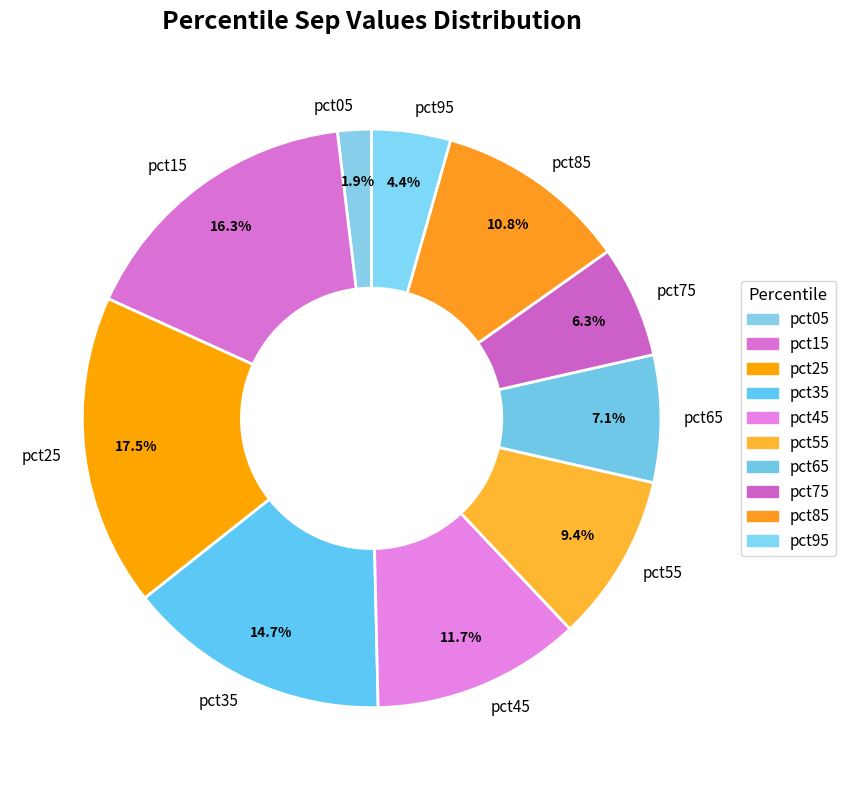

What is the smallest slice in the pie chart?

pct05